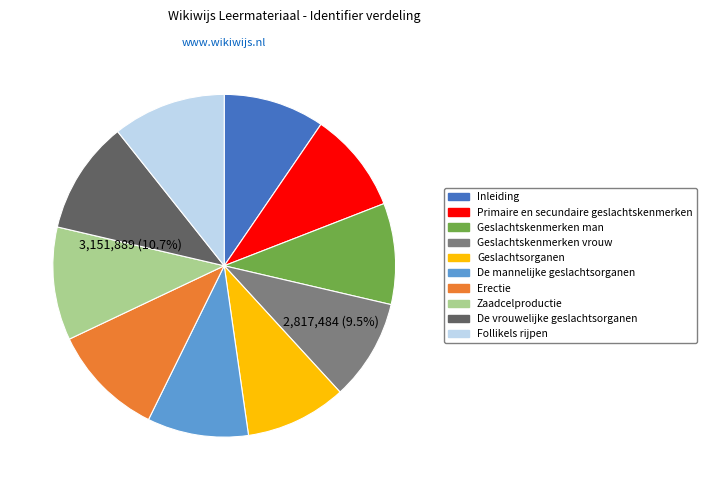

What is the ratio of the value at De vrouwelijke geslachtsorganen to the value at Geslachtskenmerken vrouw?

1.1